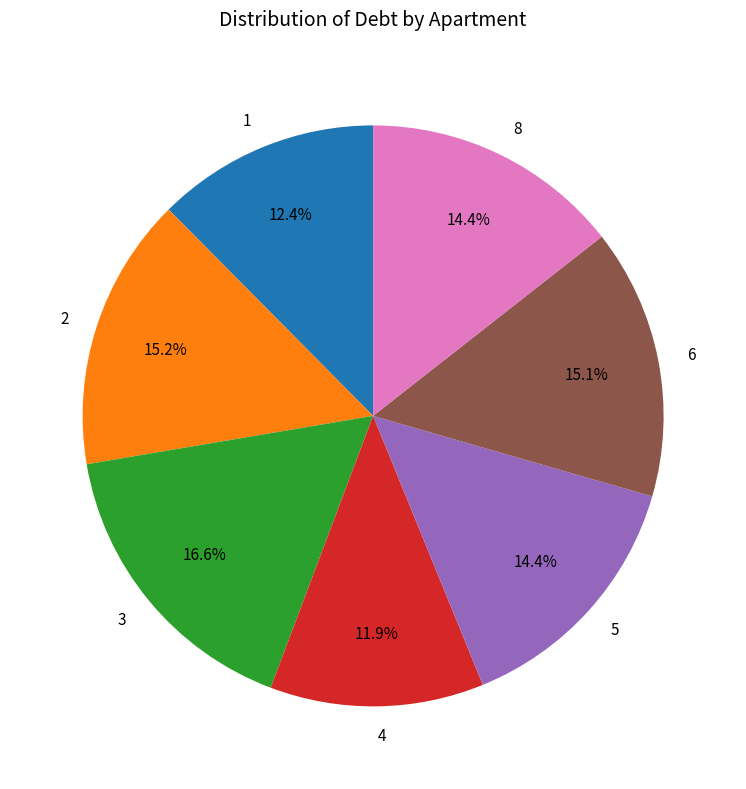

Which has a higher value, 1 or 8?

8